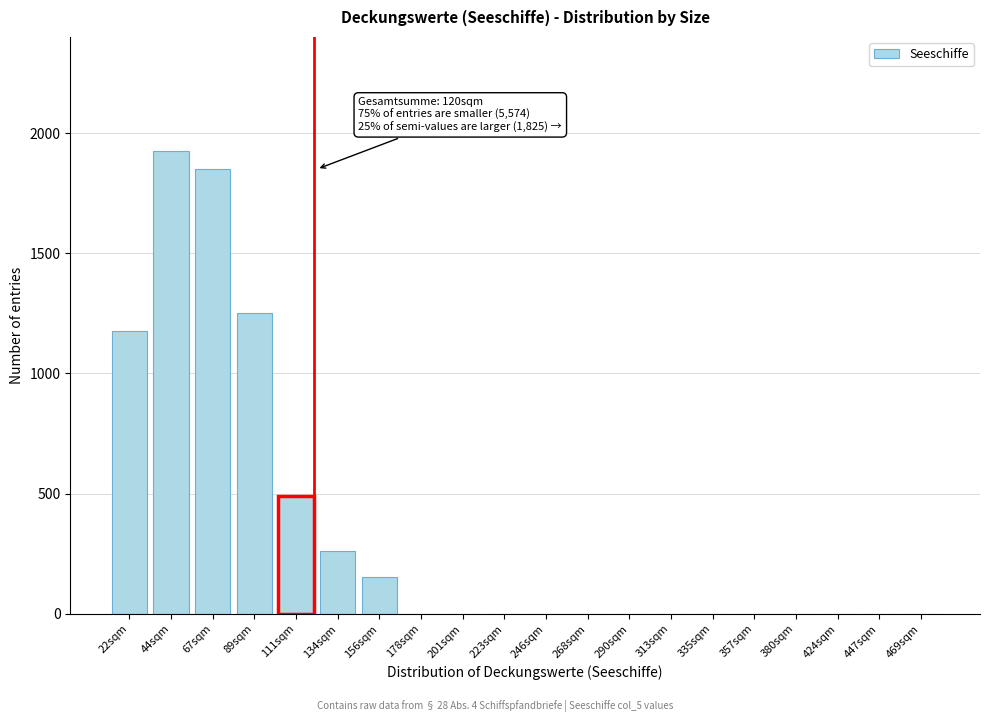

Reading left to right, what are all the values shown in this chart?

22sqm=1175	44sqm=1925	67sqm=1850	89sqm=1250	111sqm=490	134sqm=260	156sqm=155	178sqm=0	201sqm=0	223sqm=0	246sqm=0	268sqm=0	290sqm=0	313sqm=0	335sqm=0	357sqm=0	380sqm=0	424sqm=0	447sqm=0	469sqm=0